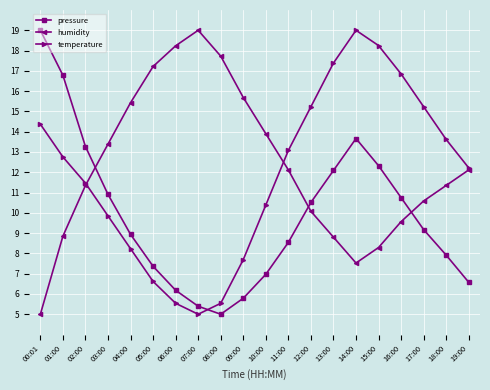

What is the value of the pressure point at the 13th from the left?

10.5